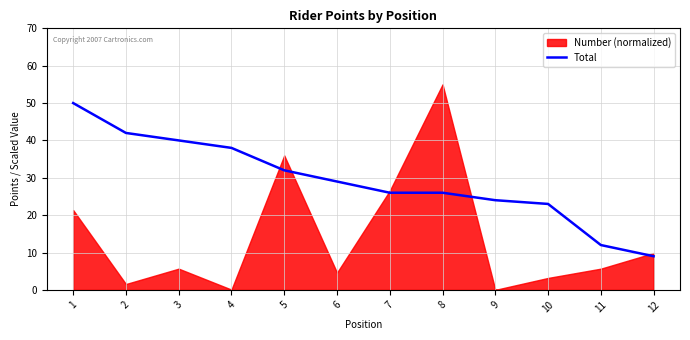

The chart shows a value of 42 at 2. True or false?

True